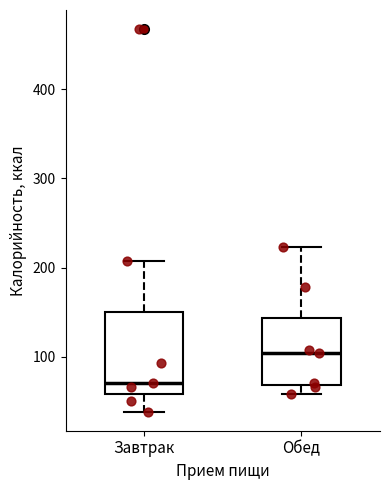

Which box has the lowest median line?

Завтрак